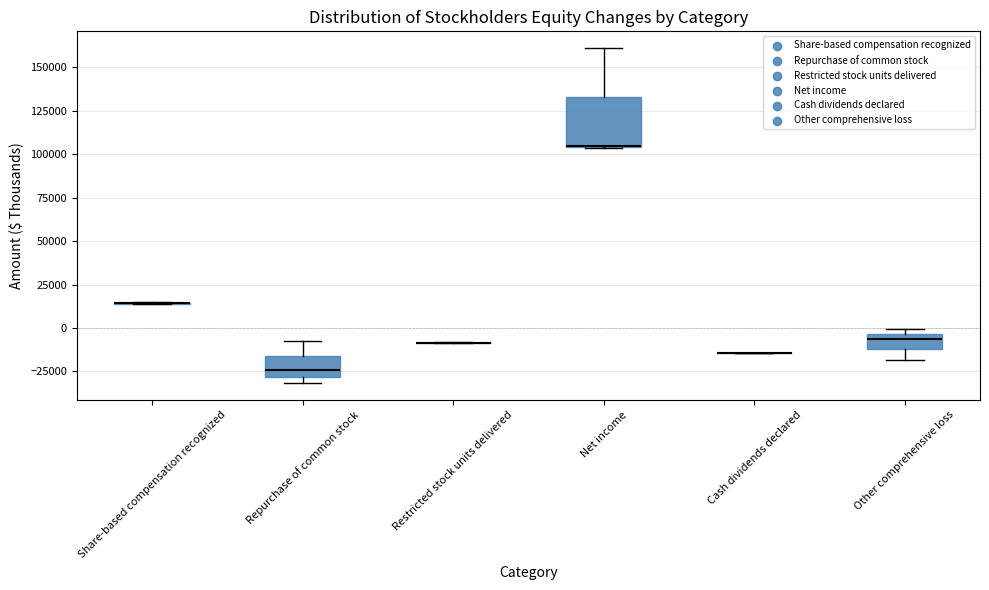

Reading left to right, read every box against the y-axis: the position of its median line, the range the box covers, and the ends of its whiskers. The values are not printed on the chart, so give them approximately, as read against the axis.

Share-based compensation recognized: box collapsed to a line at 15000, whiskers 15000 to 15000
Repurchase of common stock: median -25000, box -30000 to -15000, whiskers -30000 (just below the box's lower edge) to -5000
Restricted stock units delivered: box collapsed to a line at -10000, whiskers -10000 to -10000
Net income: median 105000 (drawn on the box's lower edge), box 105000 to 135000, whiskers 105000 to 160000
Cash dividends declared: box collapsed to a line at -15000, whiskers -15000 to -15000
Other comprehensive loss: median -5000 (just below the box's upper edge), box -10000 to -5000, whiskers -20000 to 0